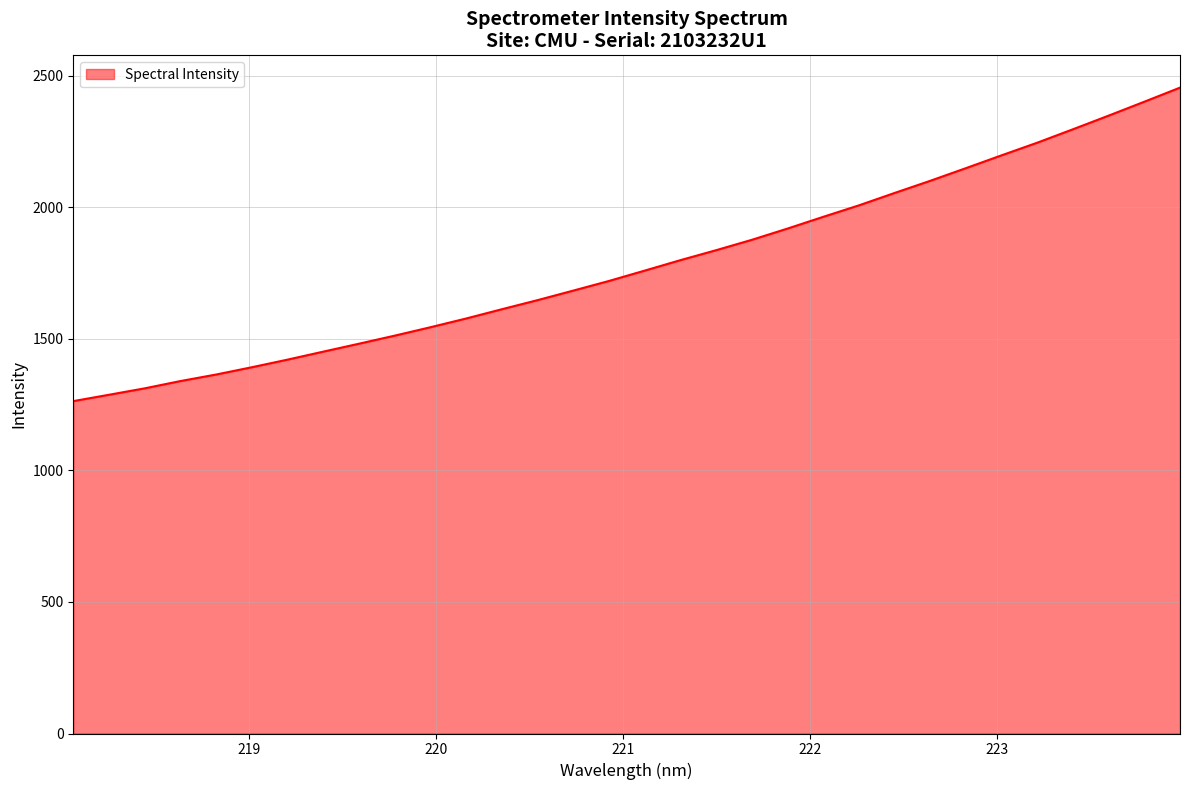

What is the sum of all values?

57028.5